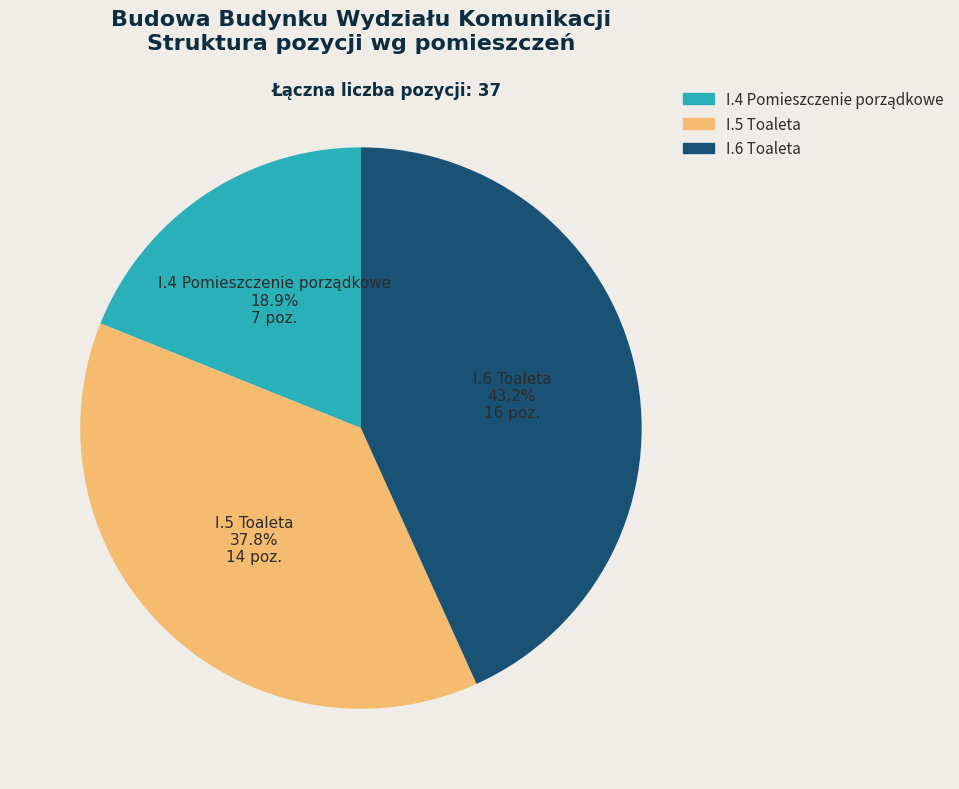

To the nearest percent, what is the average slice percentage?

33%